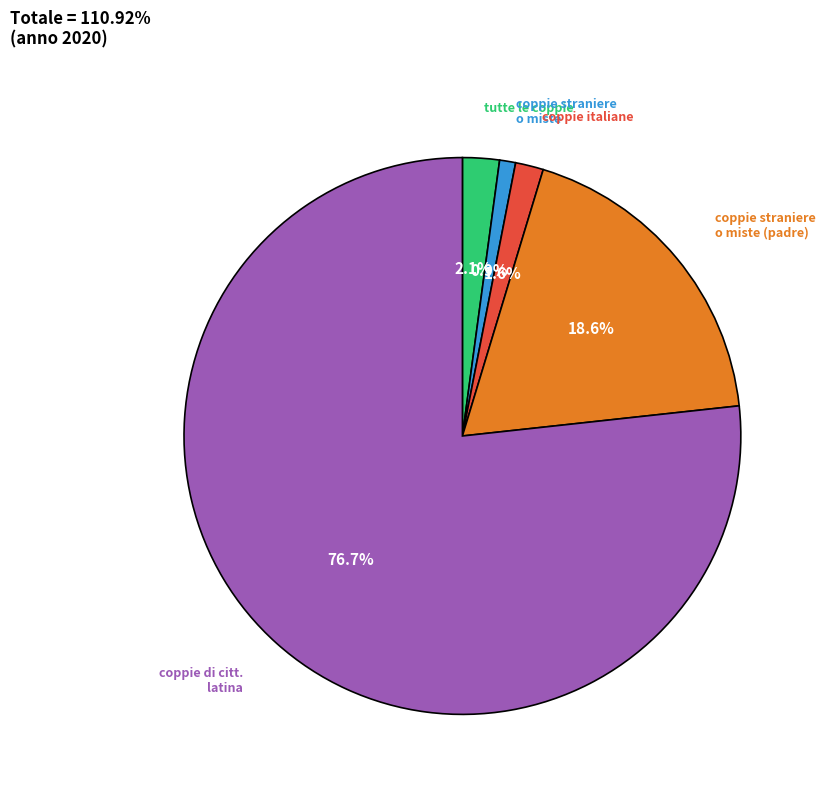

How many slices are in this pie chart?

5